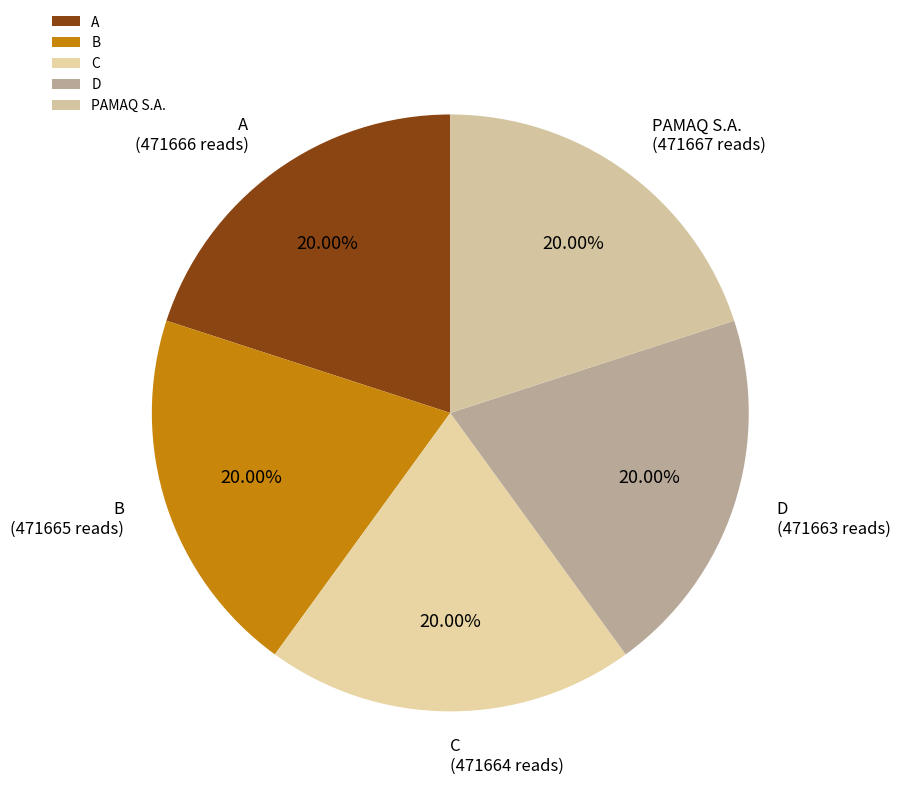

The A slice represents 9% of the pie. True or false?

False